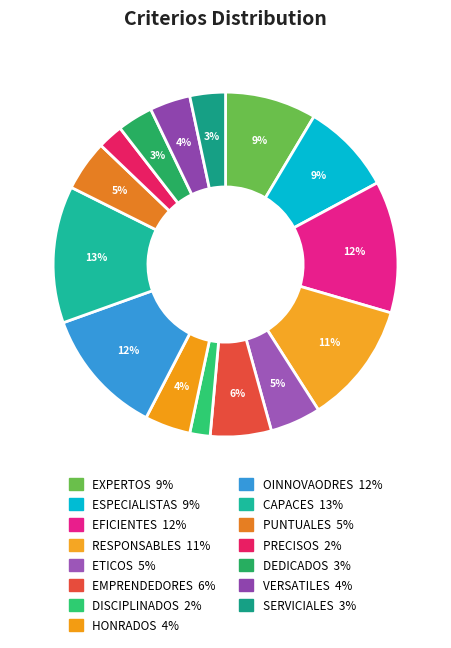

What is the smallest slice in the pie chart?

DISCIPLINADOS